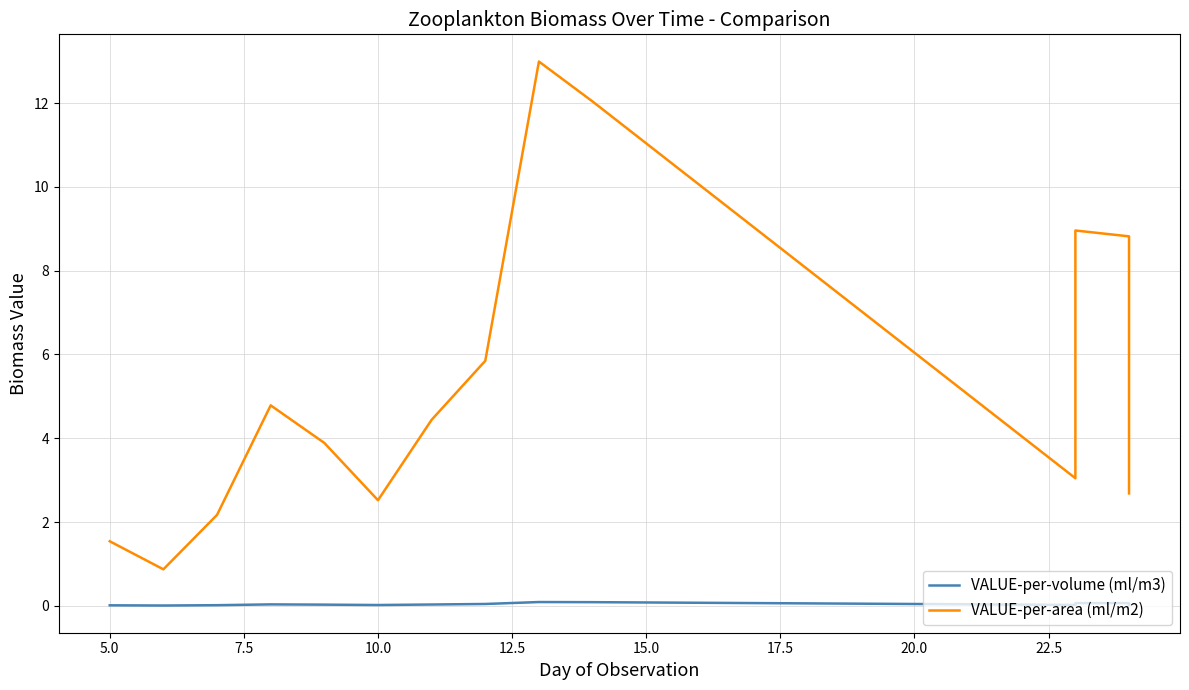

Is it true that VALUE-per-volume (ml/m3) equals 0.1 at 22.5?

False